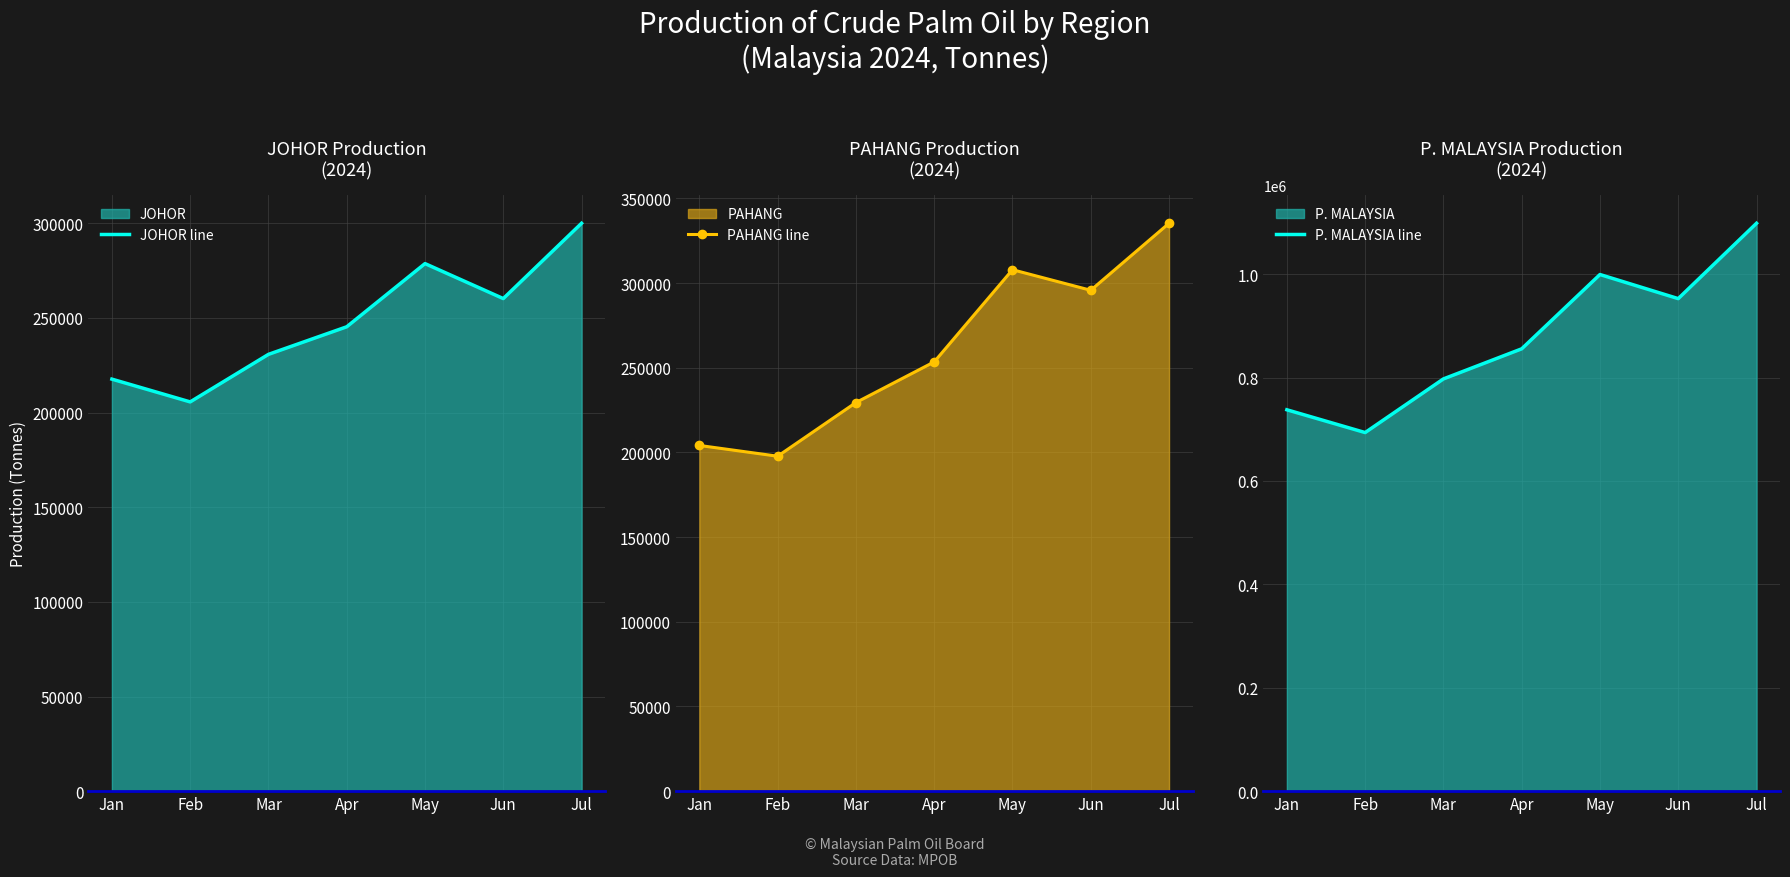

At how many categories does at least one series exceed 665628?

7